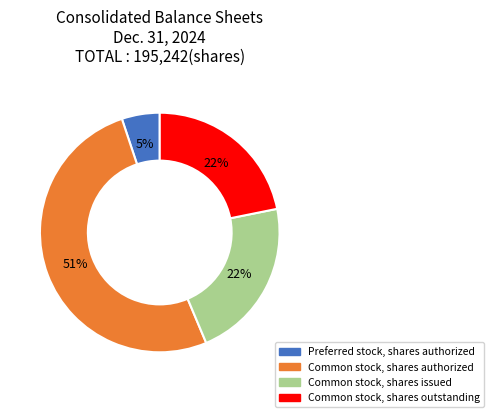

Does any single category account for the majority?

Yes